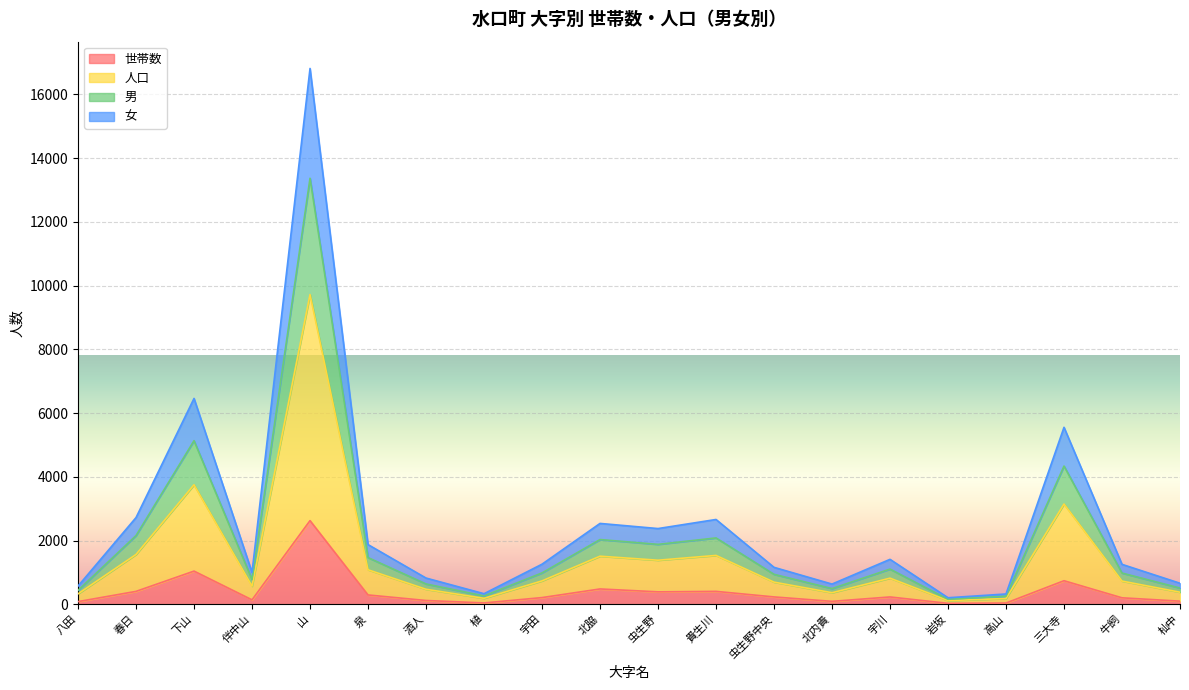

Which has a higher value, 植 or 春日?

春日